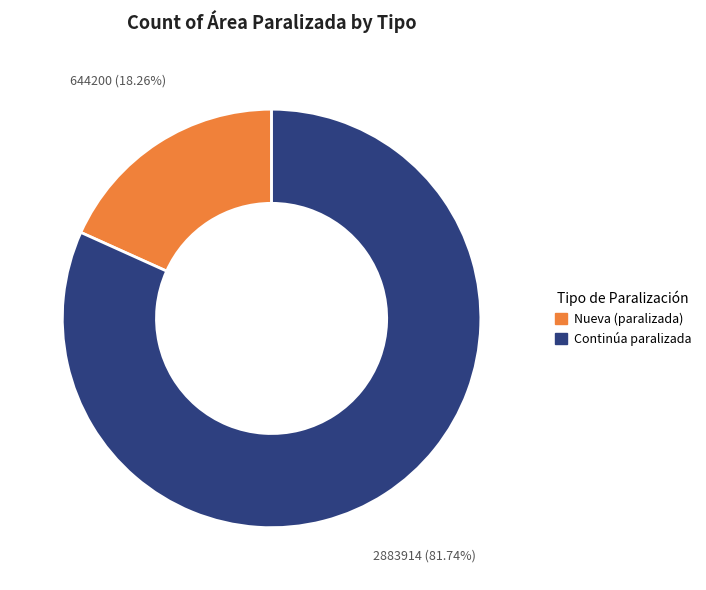

How many segments does this pie chart have?

2